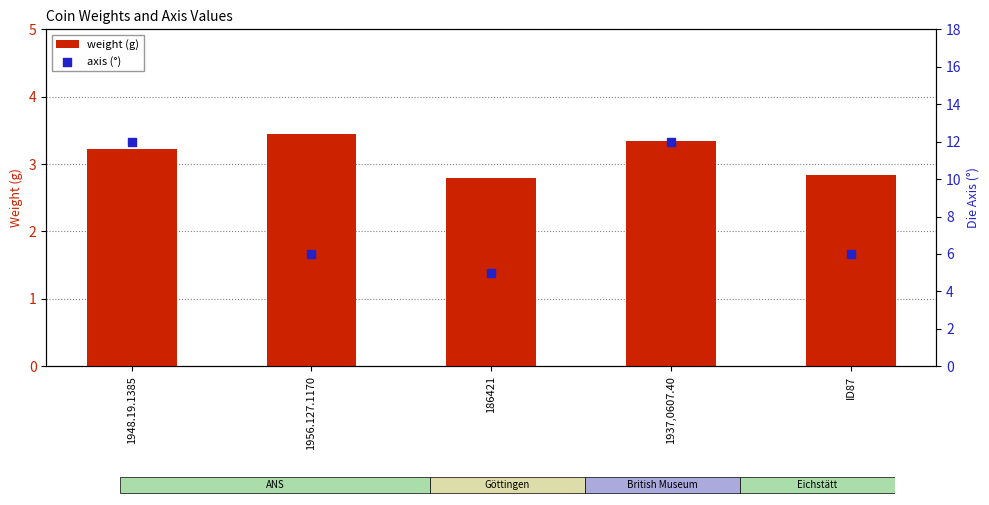

Is the value of axis (°) at 1937,0607.40 greater than the value of weight (g) at ID87?

Yes